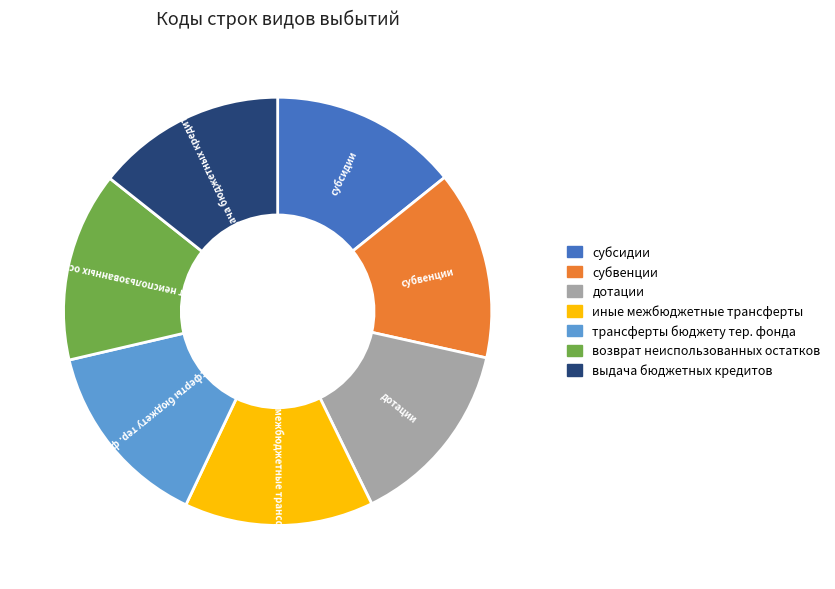

What is the ratio of the value at дотации to the value at выдача бюджетных кредитов?

1.0